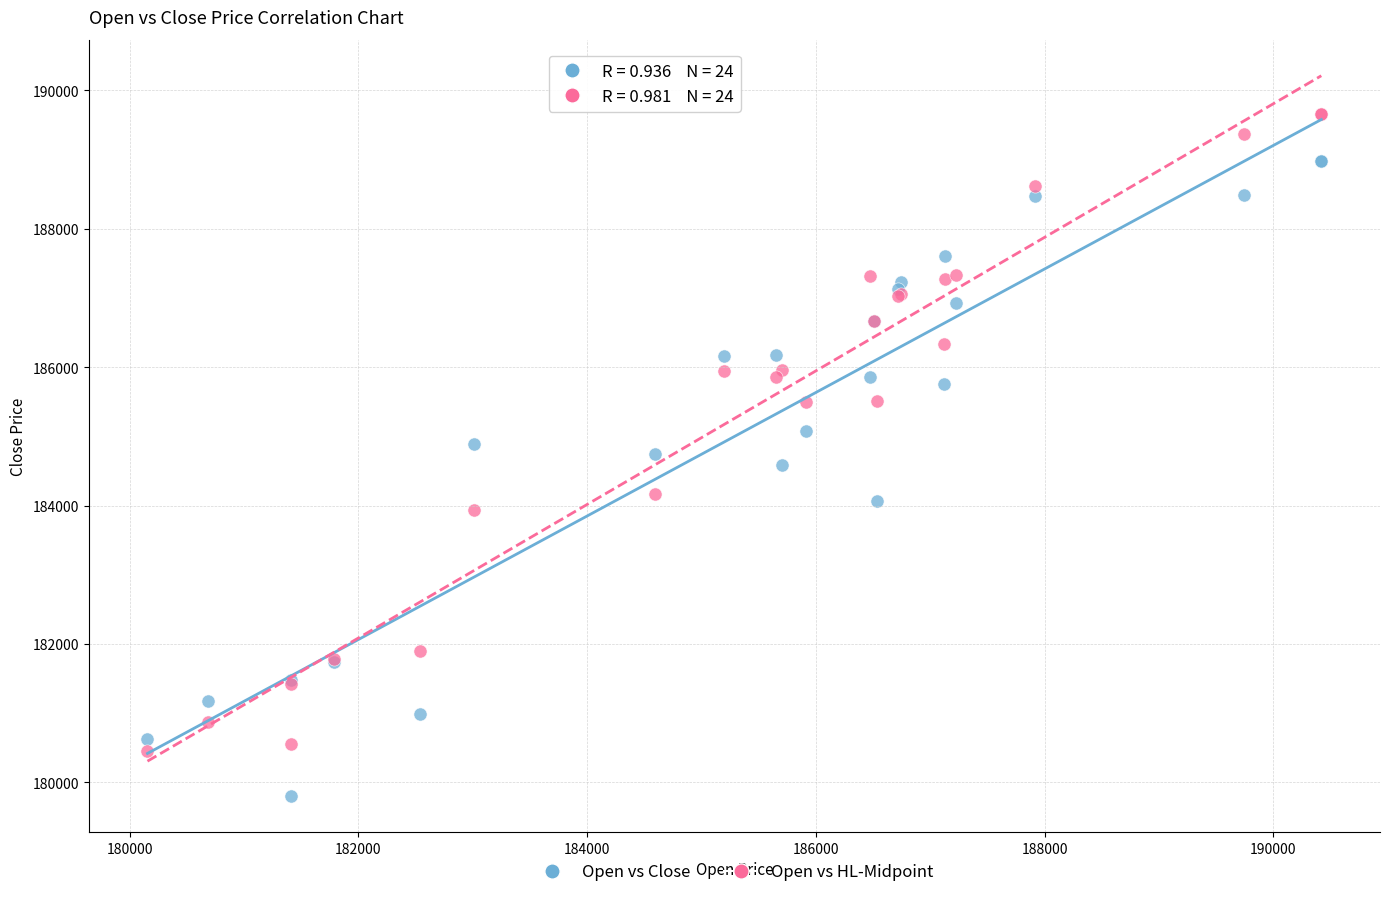

Which series reaches the maximum Y coordinate?

Open vs HL-Midpoint